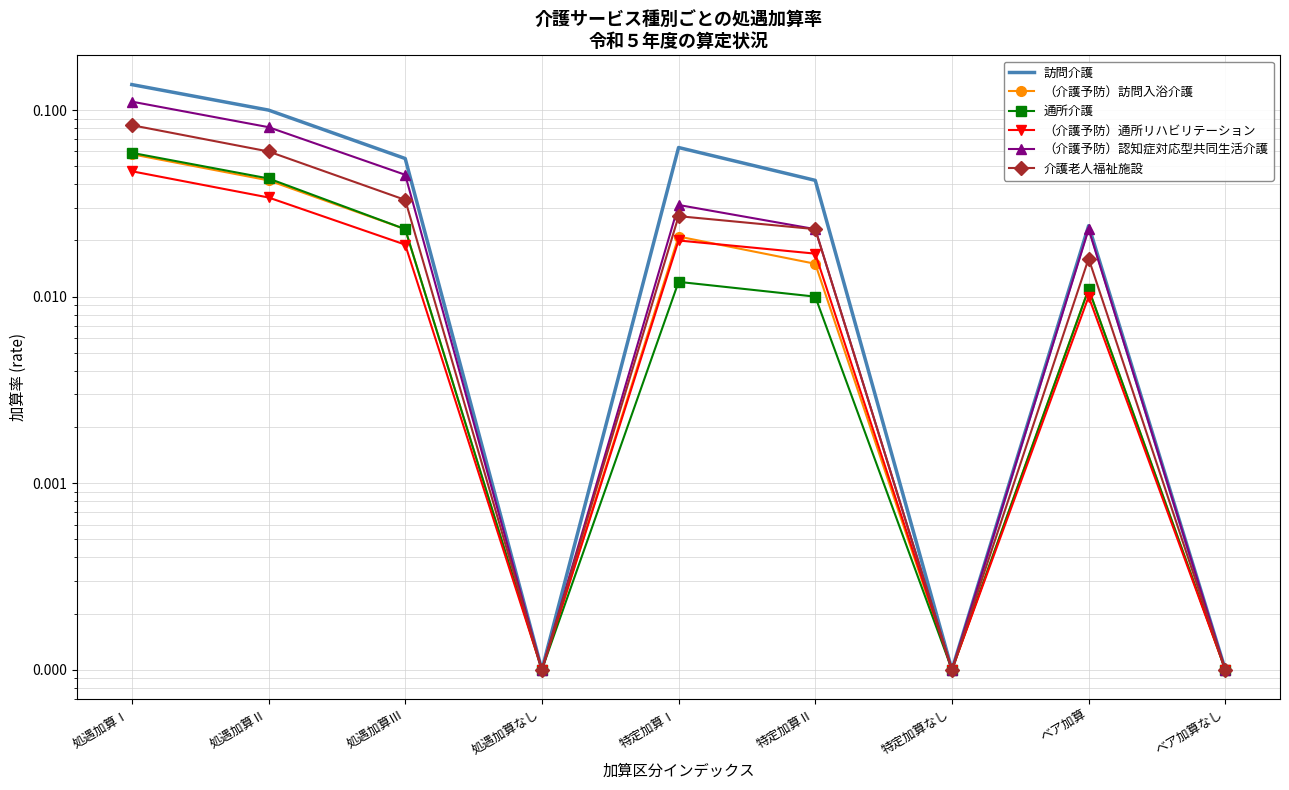

True or false: （介護予防）通所リハビリテーション and （介護予防）認知症対応型共同生活介護 intersect in this chart.

False